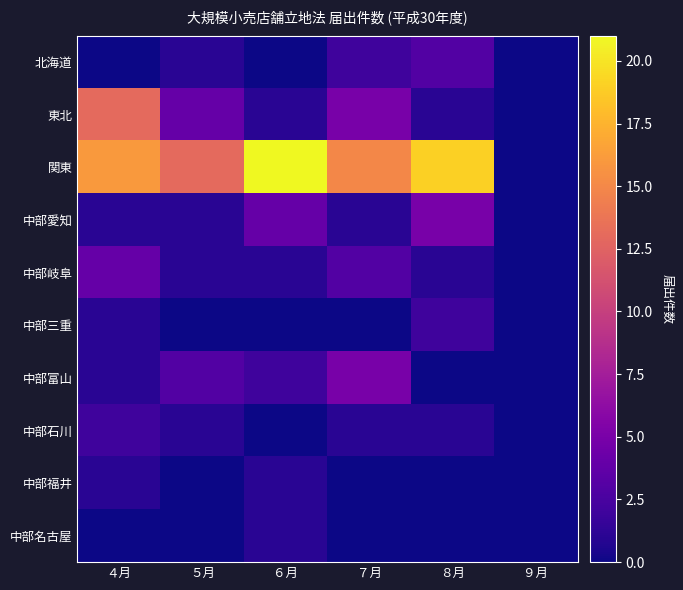

What is the maximum value shown in the chart?

21